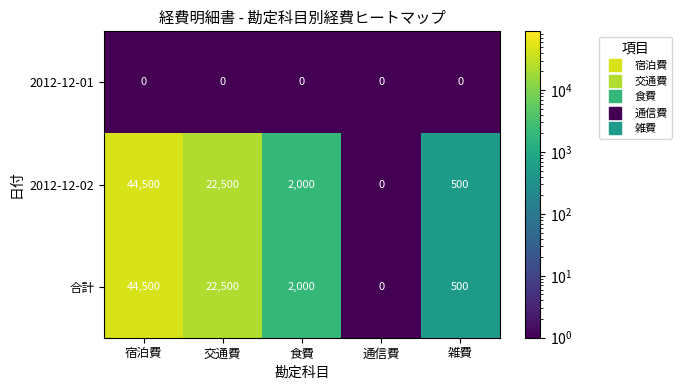

What is the total value across all series at 雑費?

1000